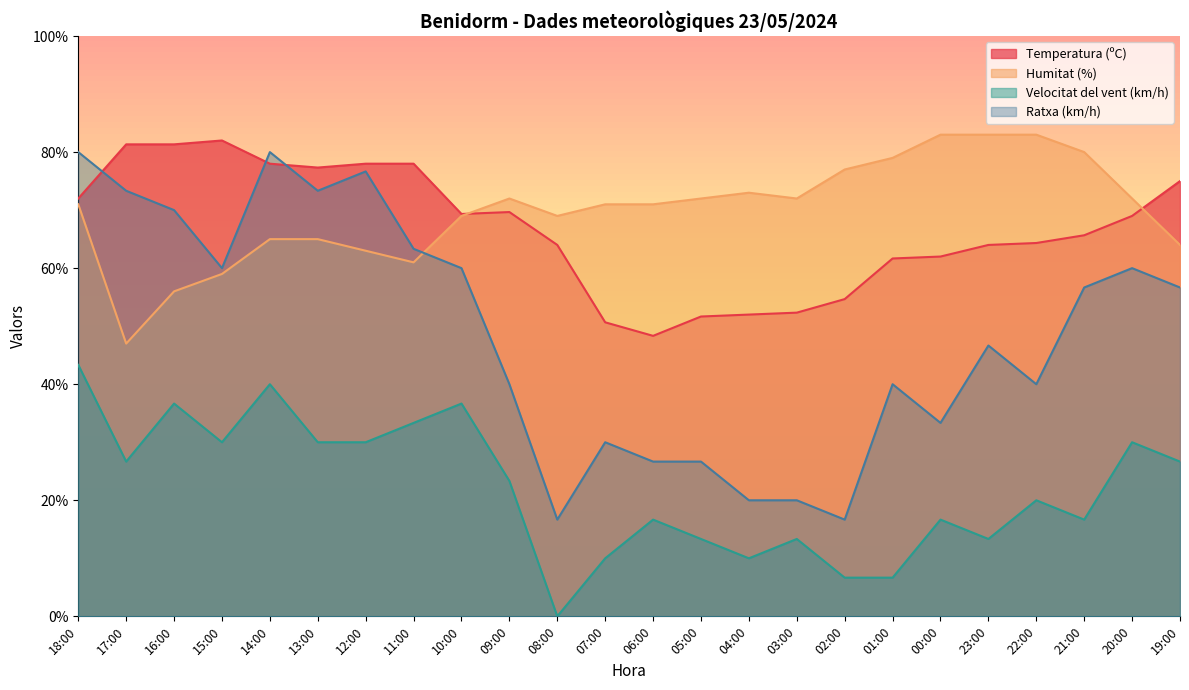

What is the maximum value shown in the chart?

83.0